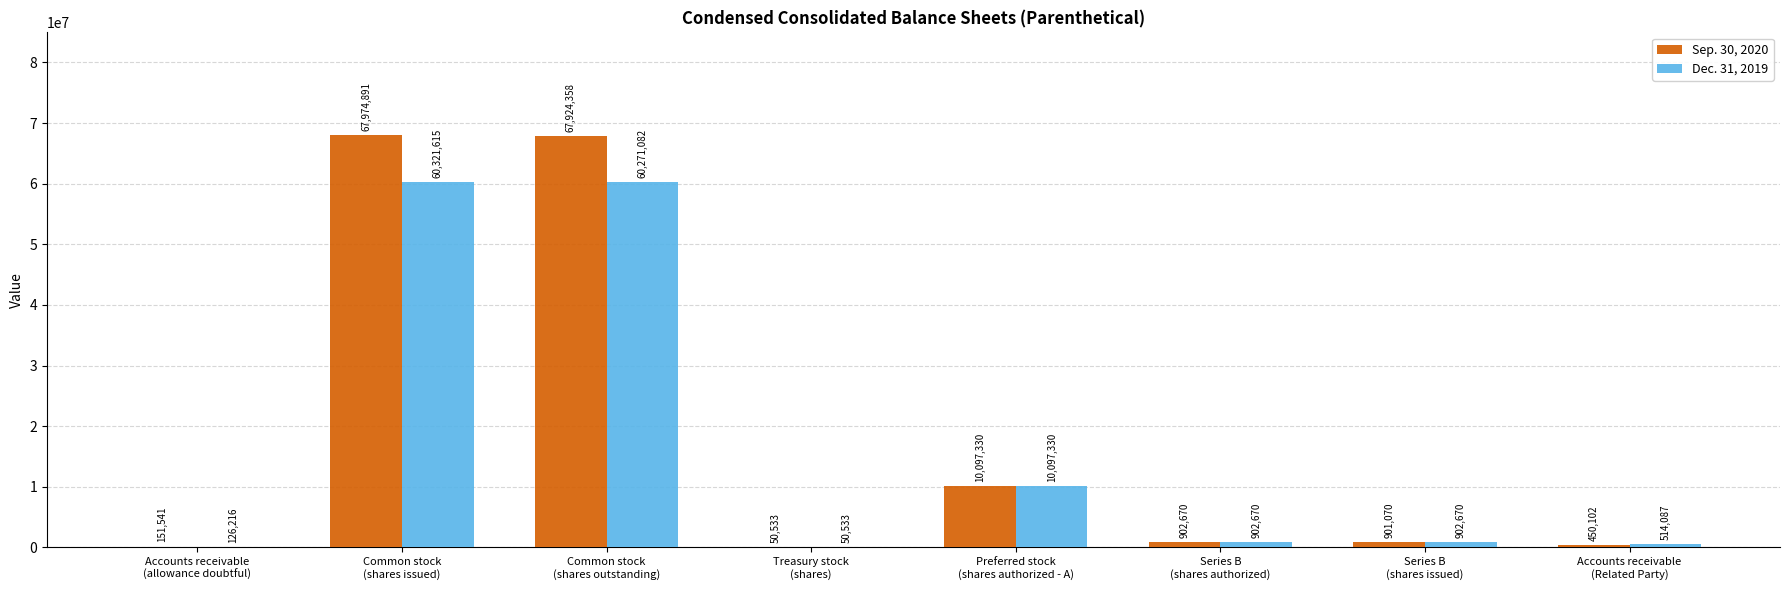

Are the bars horizontal?

No